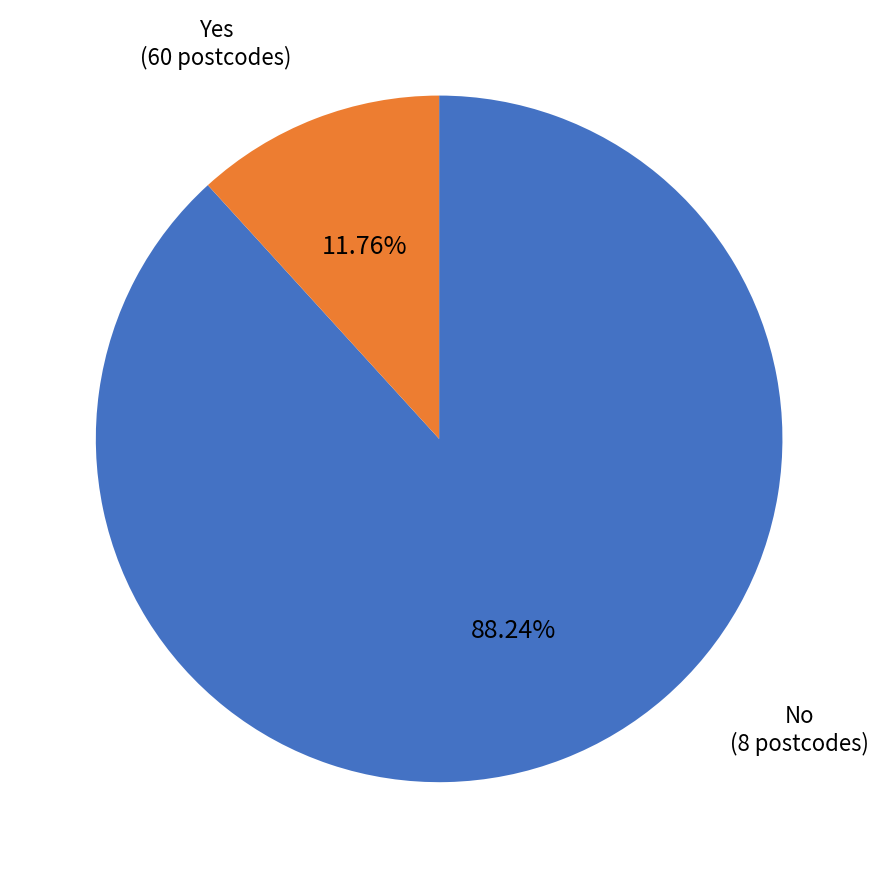

Does any single category account for the majority?

Yes